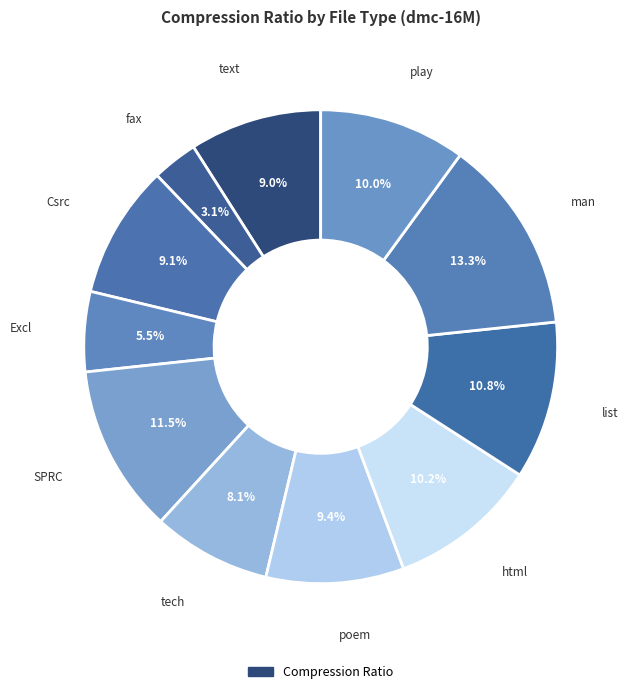

Does any single category account for the majority?

No